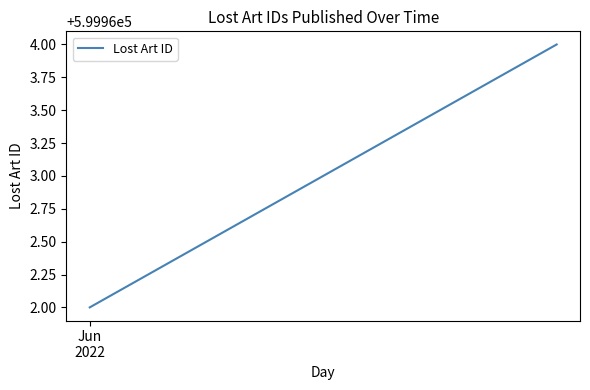

What is the sum of all values?

1799889